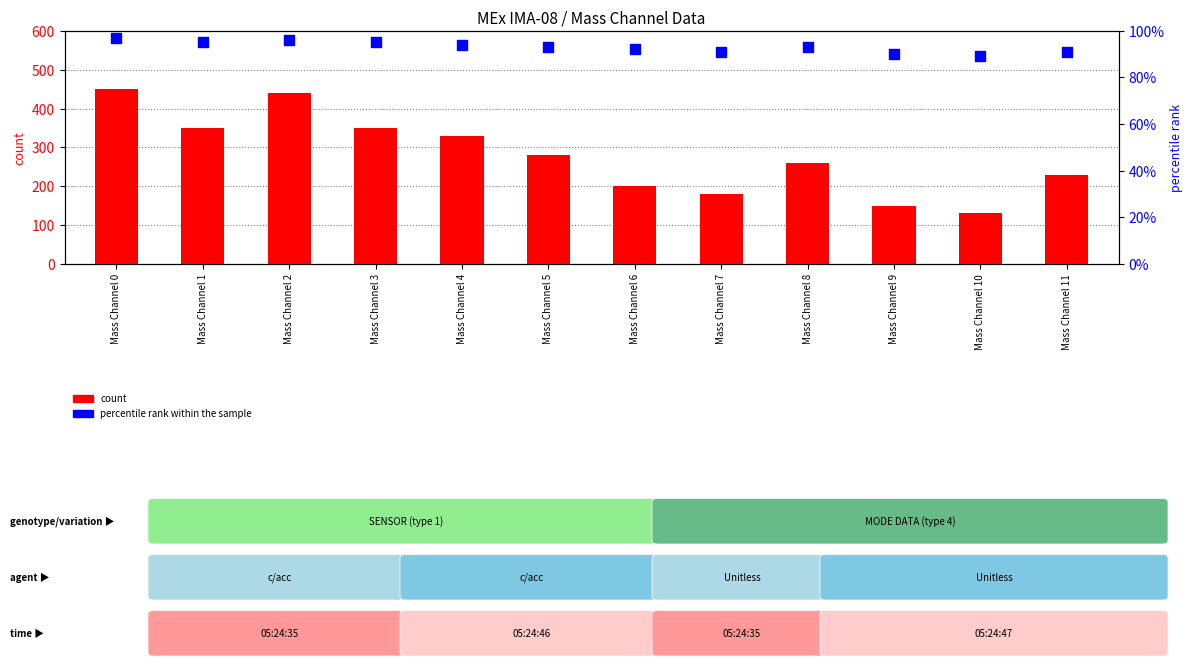

At how many categories does at least one series exceed 190?

9